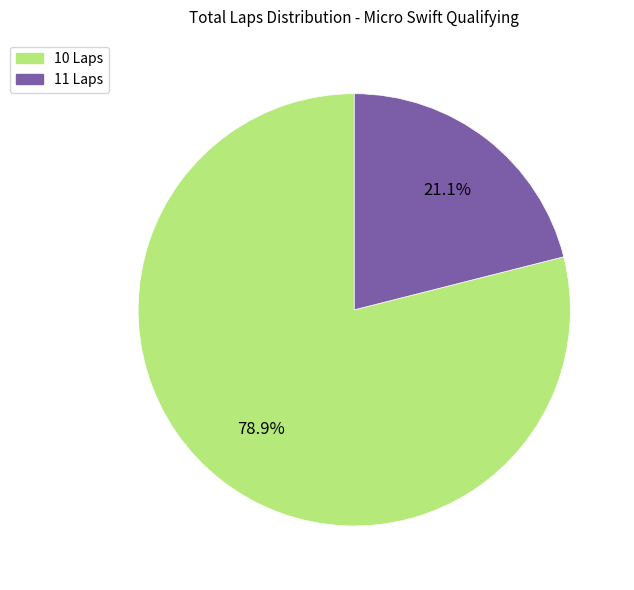

Combined, do 11 Laps and 10 Laps account for over 50%?

Yes